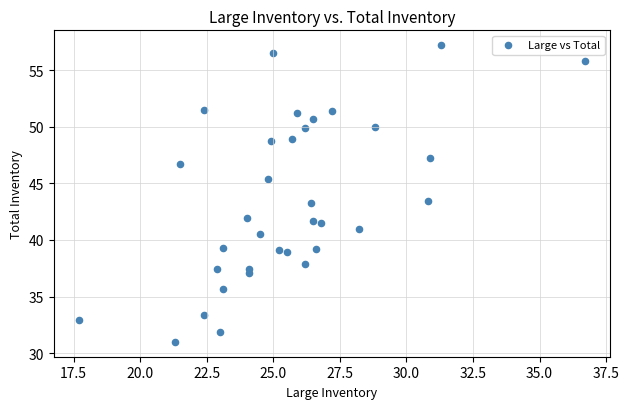

What is the range of X values (max minus min)?

19.0